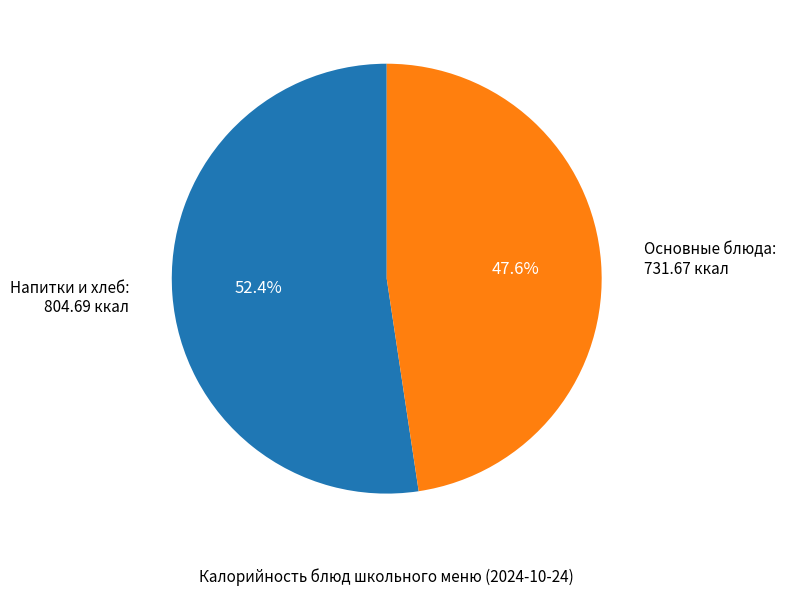

Which slice is the smallest?

Основные блюда: 731.67 ккал